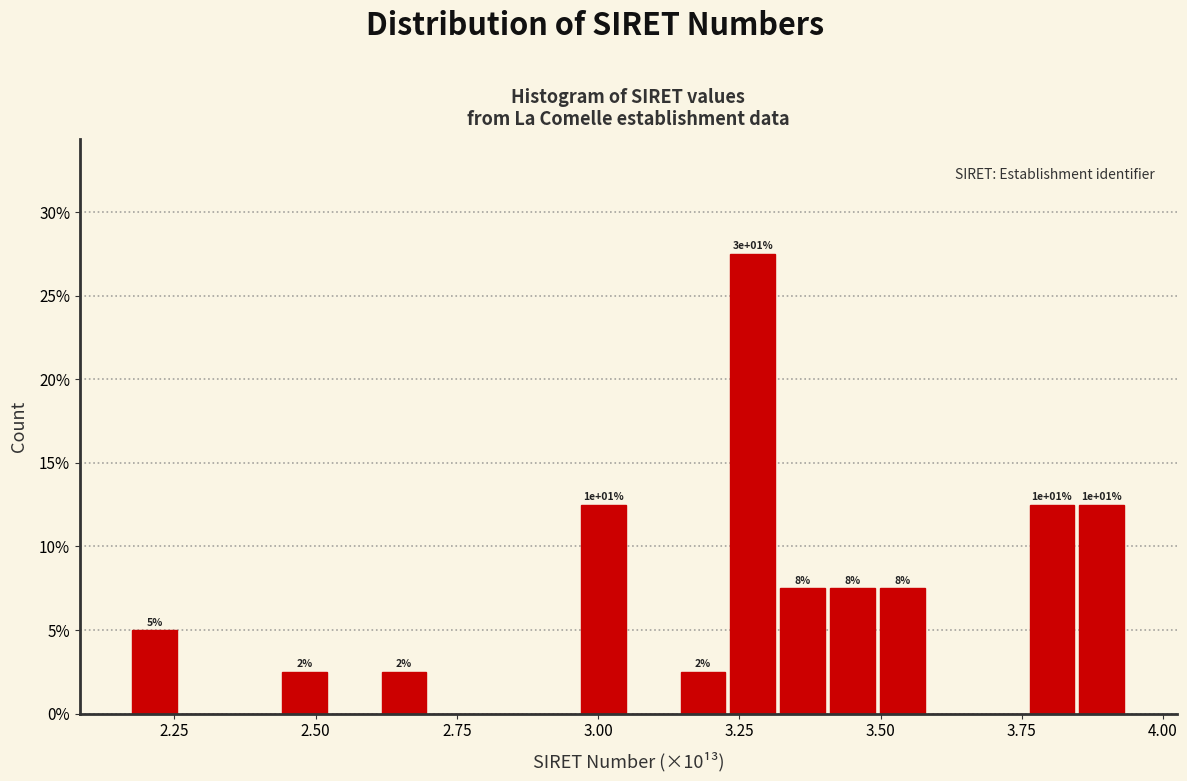

Read against the x-axis, roughly where is the centre of the tallest bar?

3.25